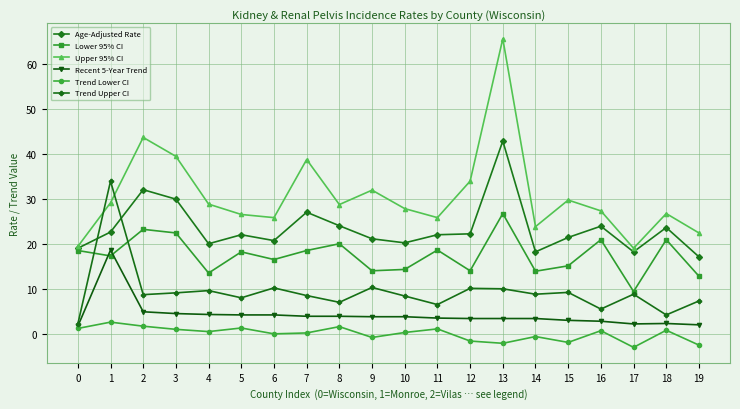

How many series are shown in this chart?

6